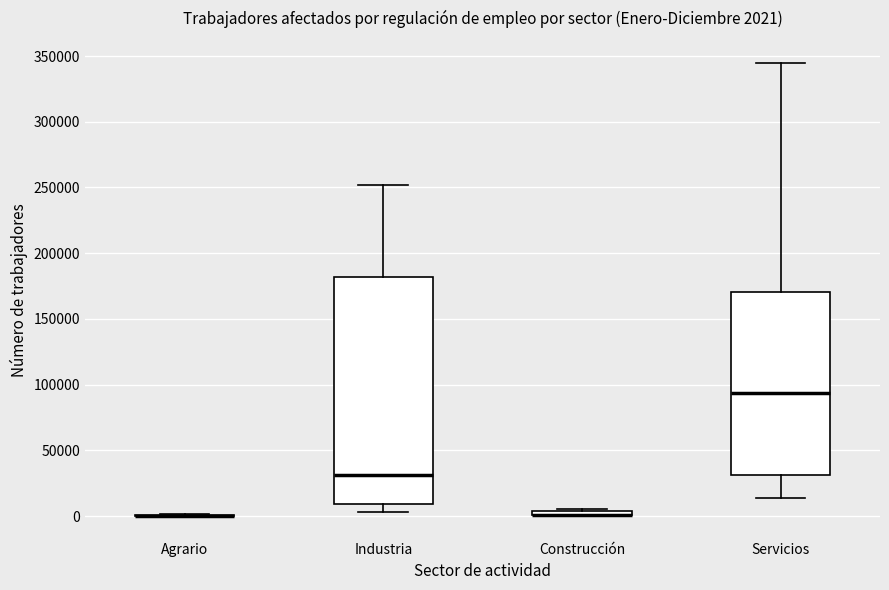

Comparing the boxes themselves (not the whiskers), which one is the tallest?

Industria